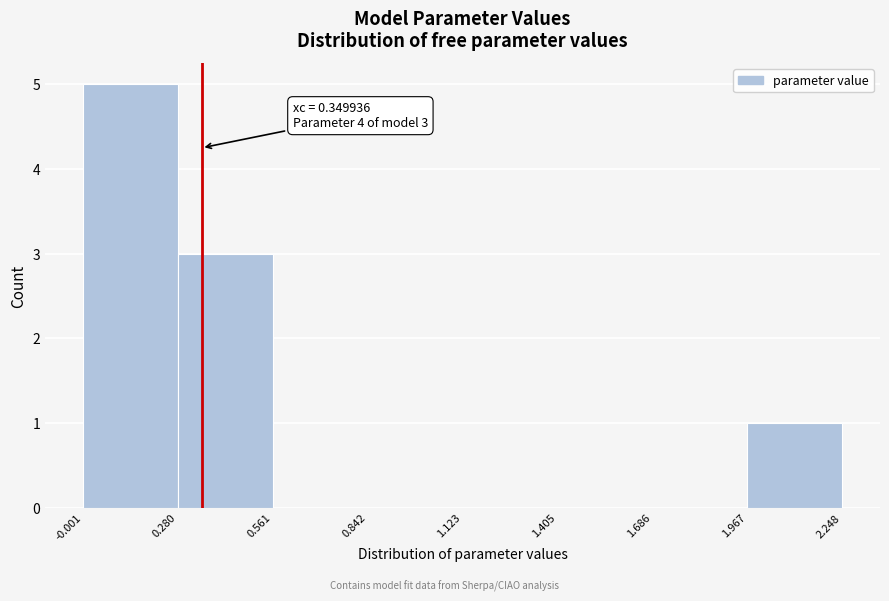

Which range on the x-axis has the tallest bar?

-0.001 to 0.280